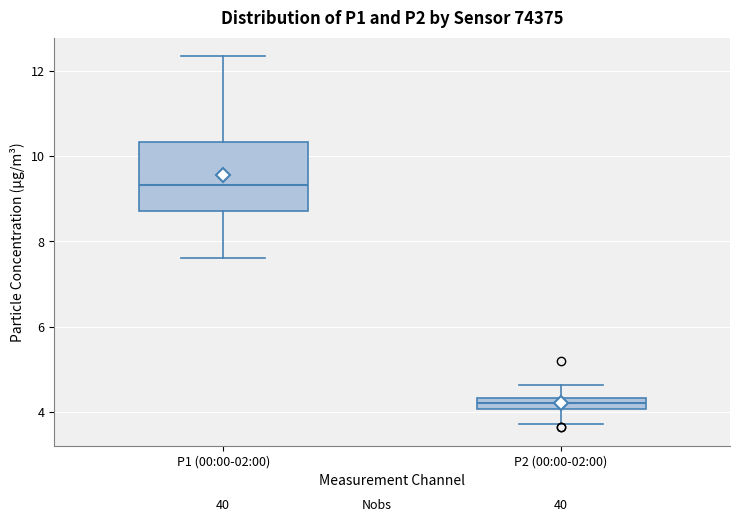

Which box's median line is the lowest?

P2 (00:00-02:00)